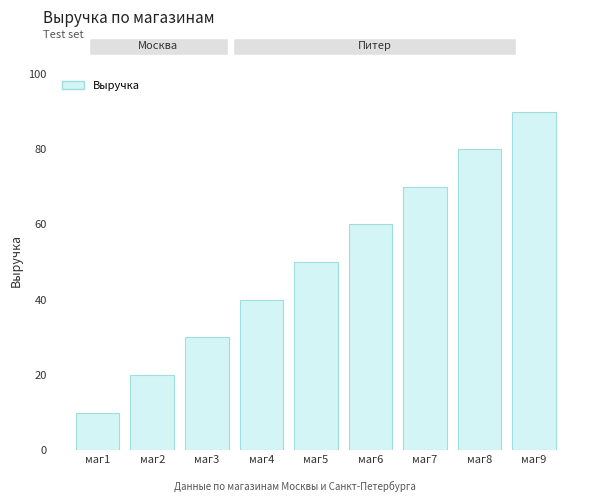

Between маг9 and маг3, which is larger?

маг9